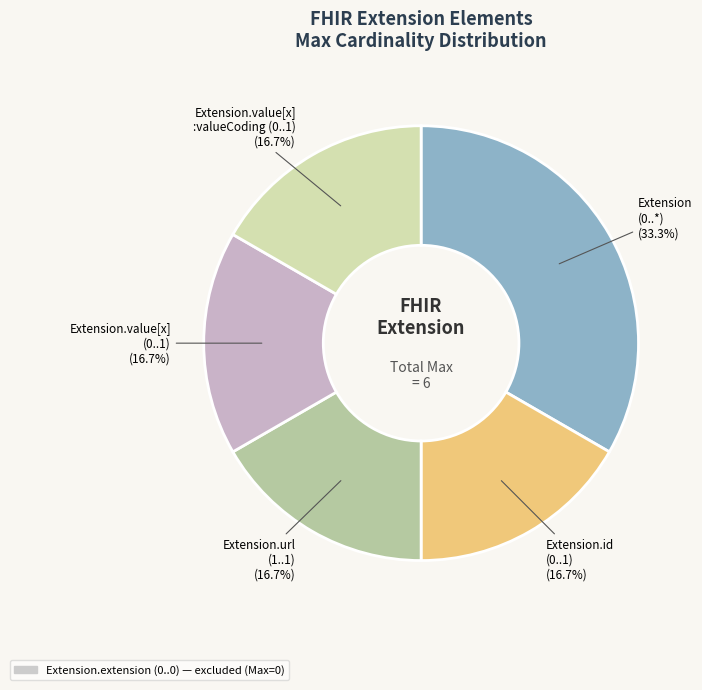

Is there any slice that represents more than half of the pie?

No